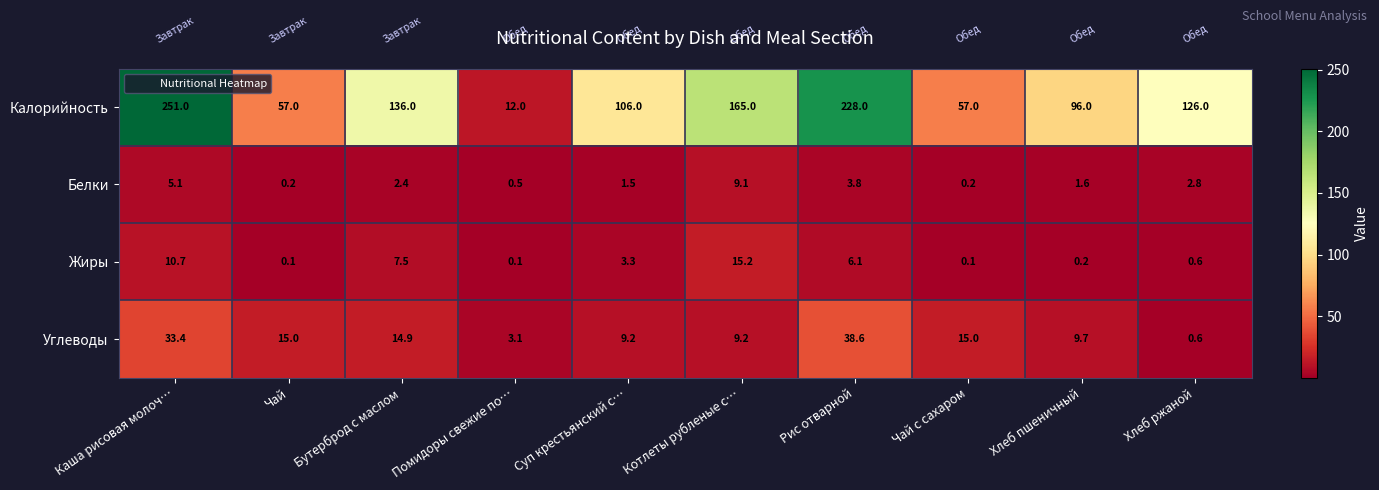

List the series in order of their peak value, highest first.

Калорийность, Углеводы, Жиры, Белки